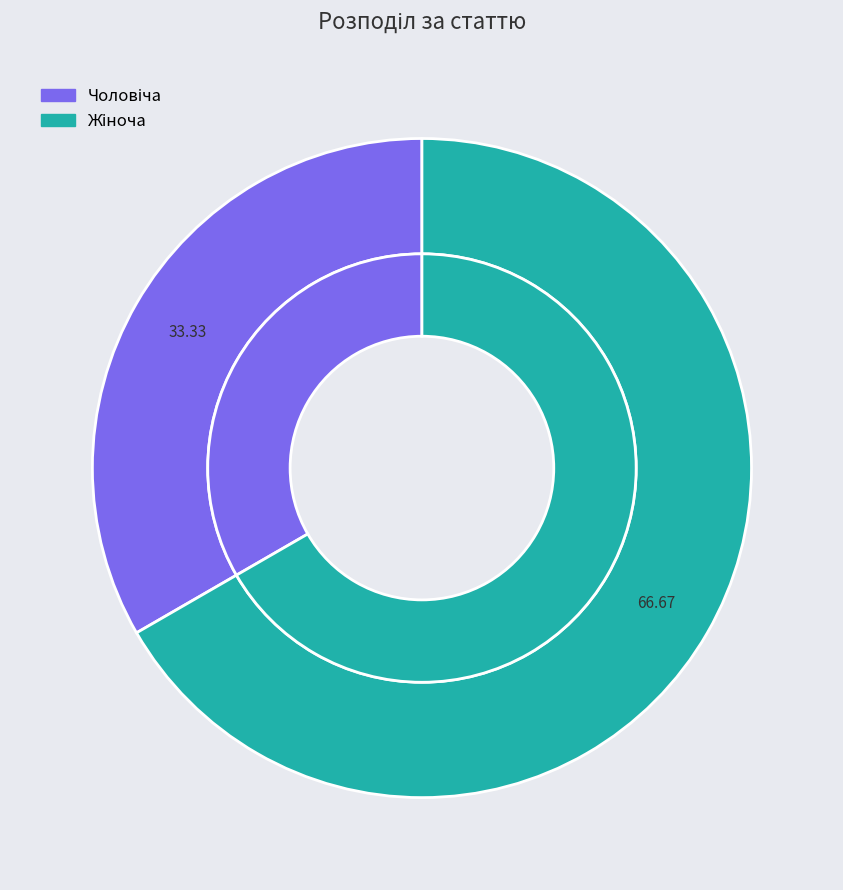

What is the total percentage of Чоловіча and Жіноча?

100.0%